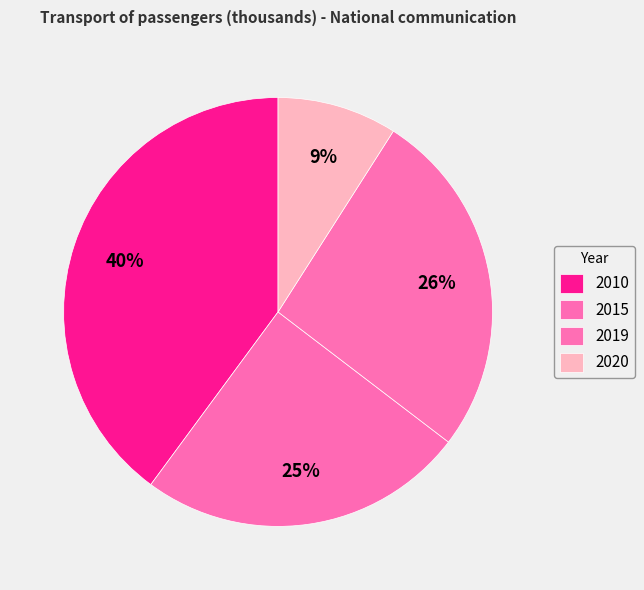

How many slices are in this pie chart?

4